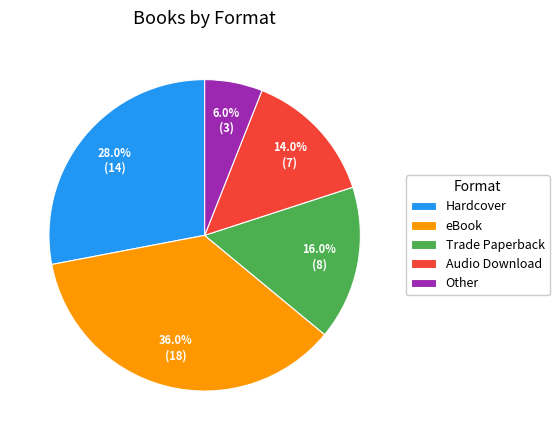

To the nearest percent, what portion does Hardcover represent?

28%